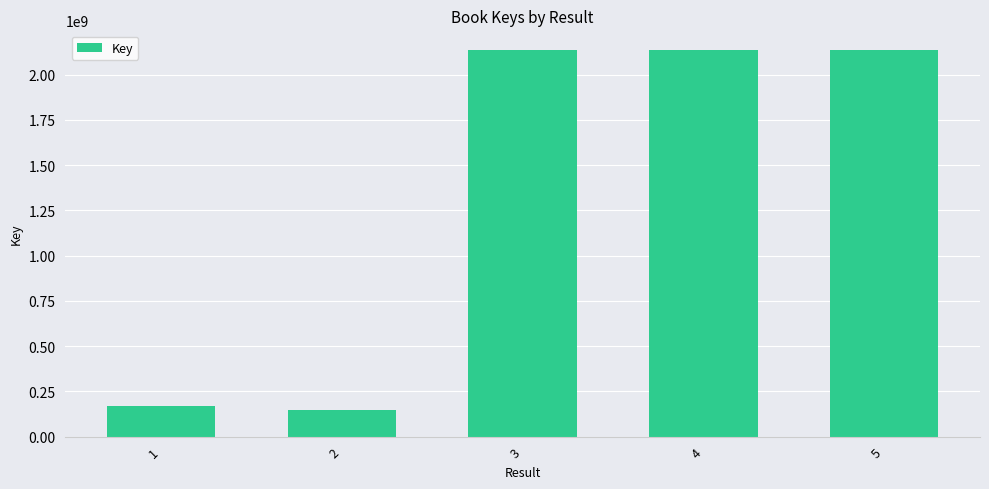

What is the sum of all values?

6728423790